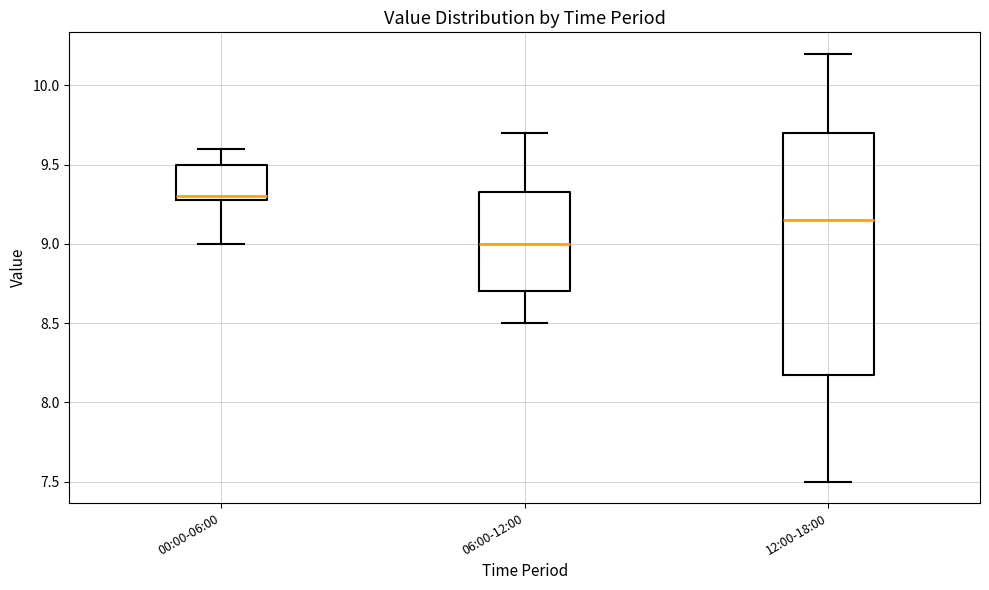

Which box's median line is the lowest?

06:00-12:00